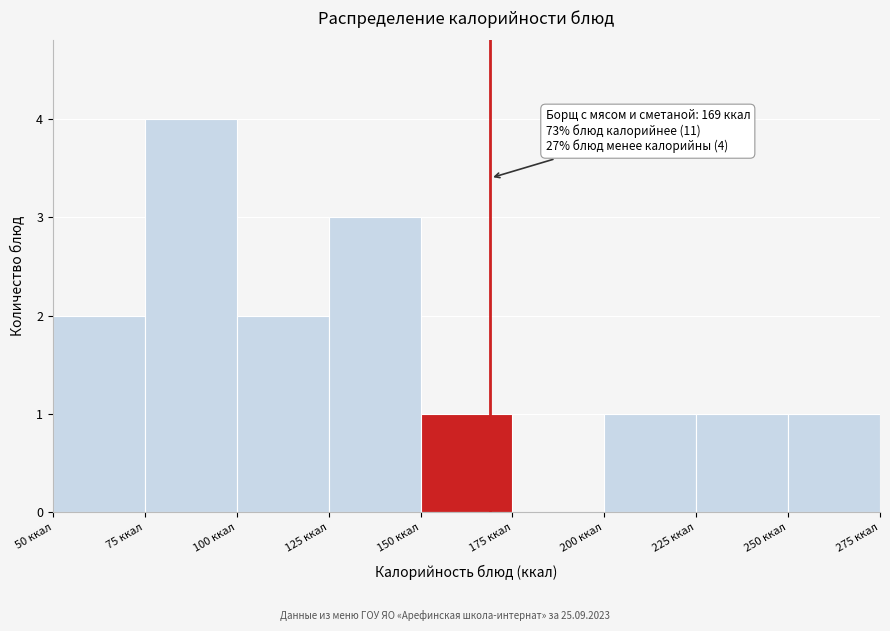

Over which range of the x-axis is the bar tallest?

75 to 100